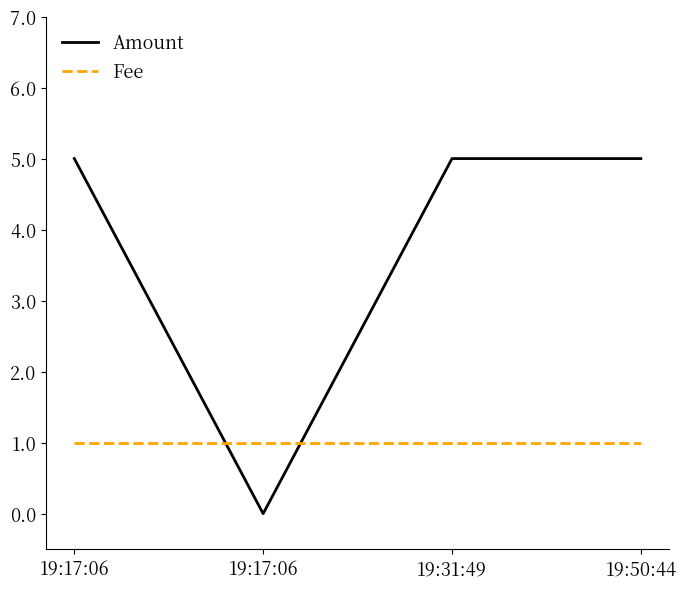

How many lines are shown in the chart?

2